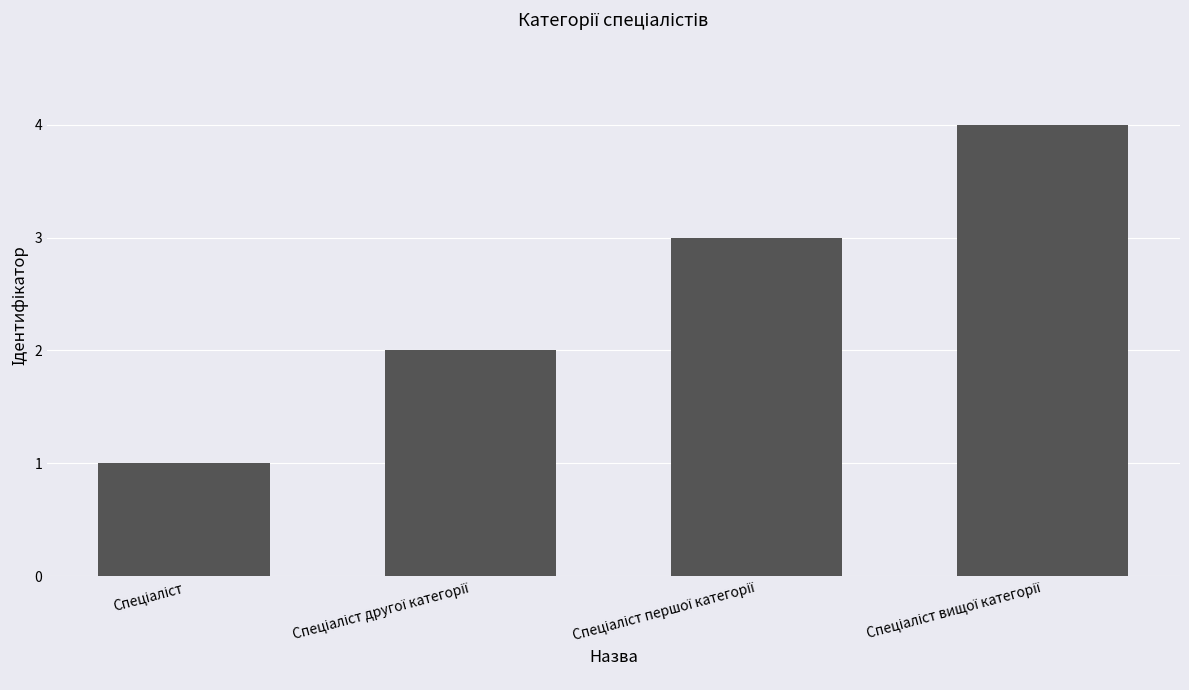

What is the maximum value shown in the chart?

4